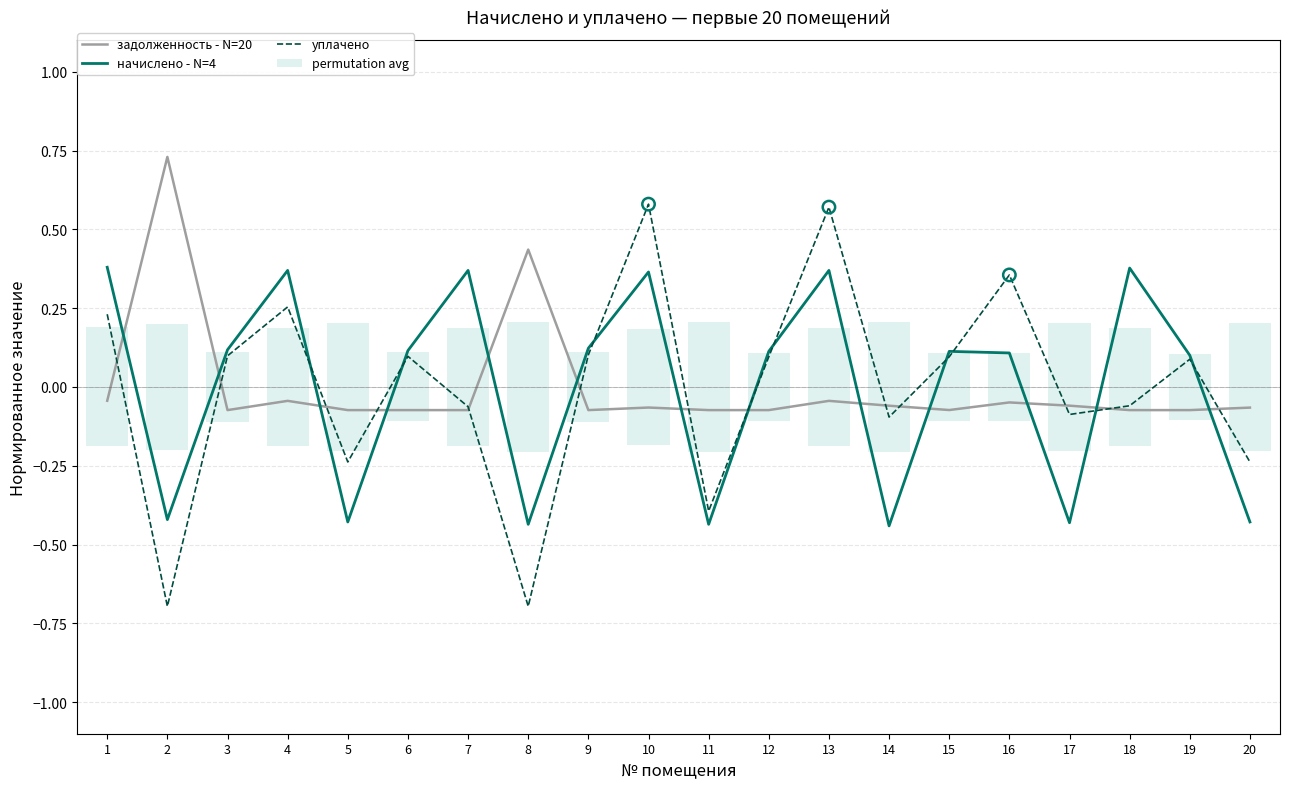

What is the total value across all series at 17?

-0.2